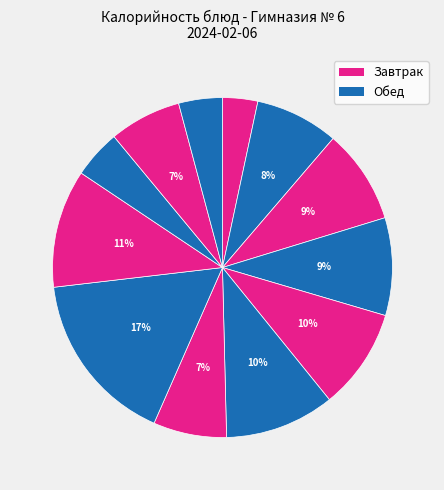

Count the number of slices in the pie.

12